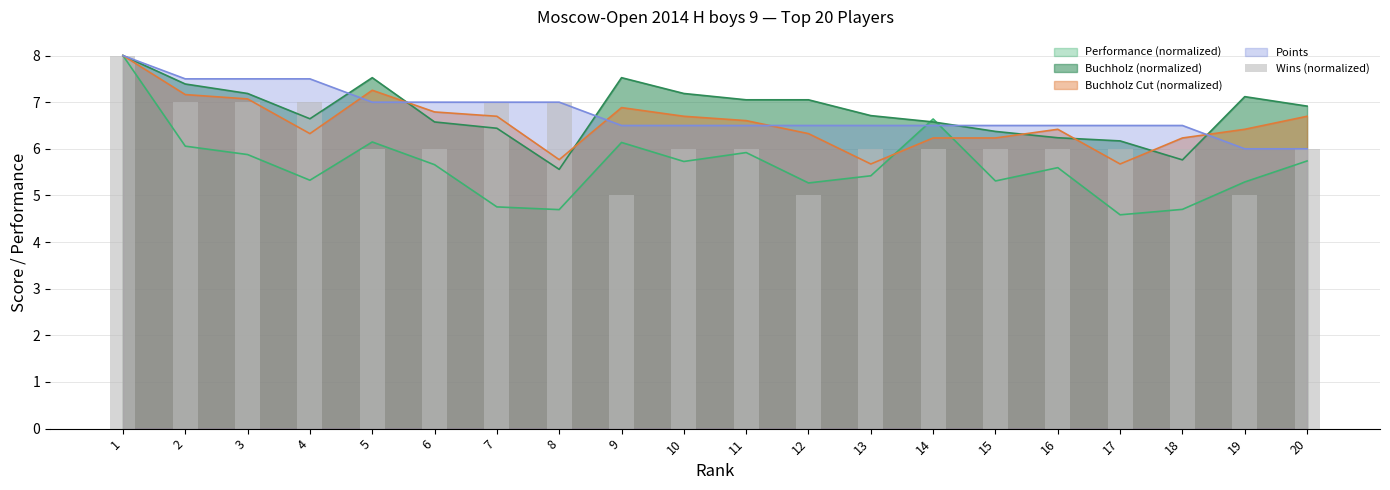

Reading left to right, extract all data points from this chart.

1=8	2=7	3=7	4=7	5=6	6=6	7=7	8=7	9=5	10=6	11=6	12=5	13=6	14=6	15=6	16=6	17=6	18=6	19=5	20=6